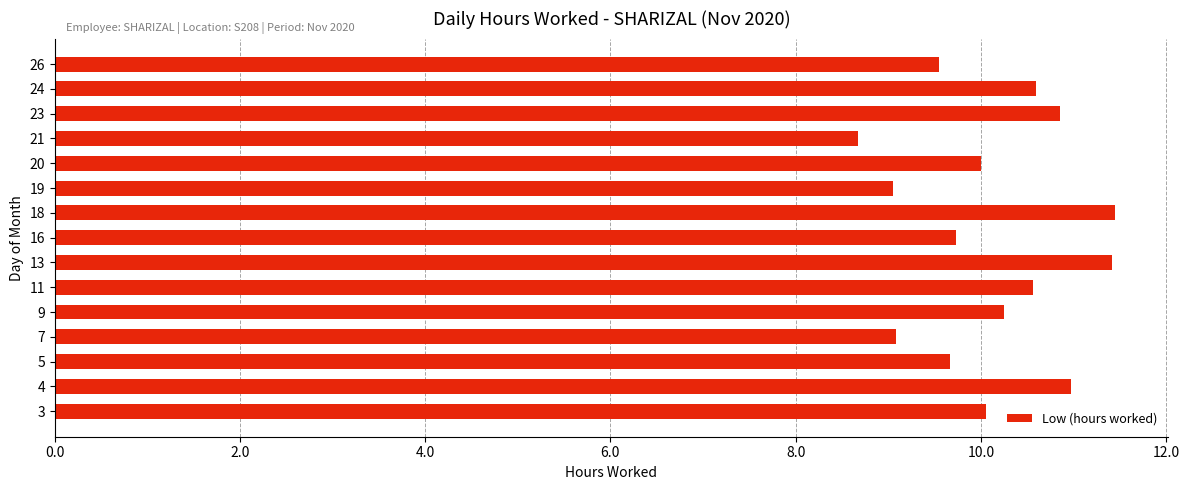

The chart shows a value of 6.3 at 3. True or false?

False